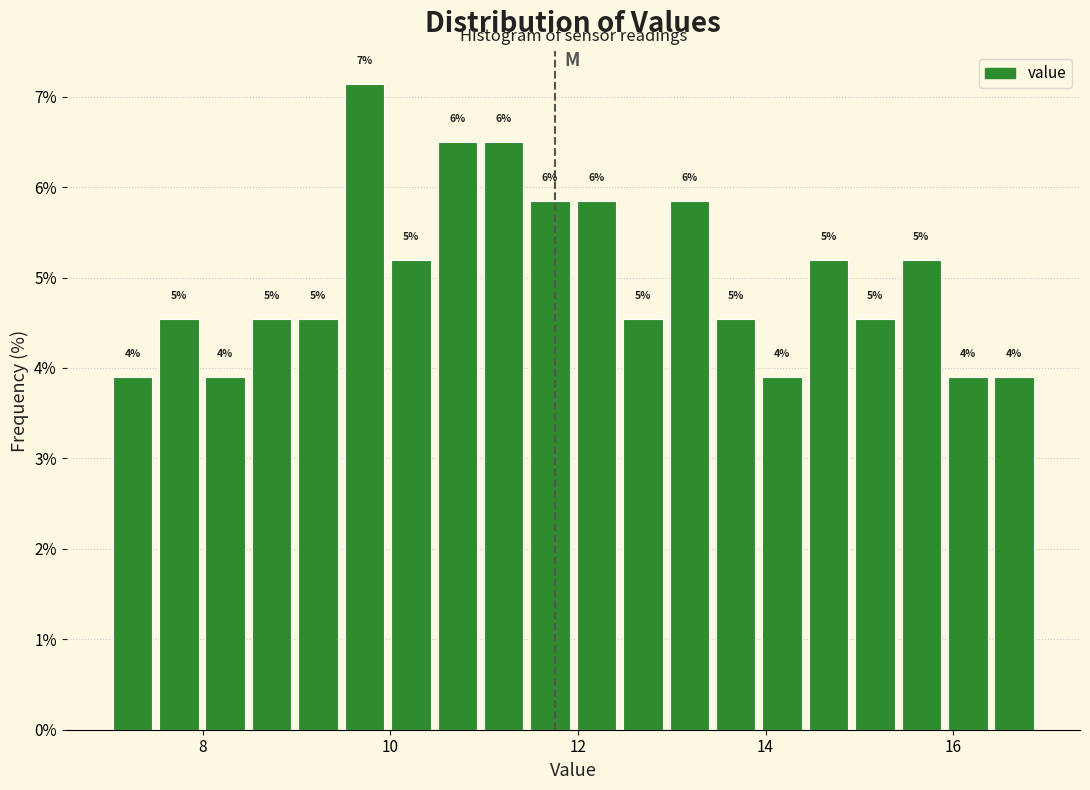

Around what value on the x-axis is the tallest bar? Give the approximate position of its centre, as read against the axis.

9.8